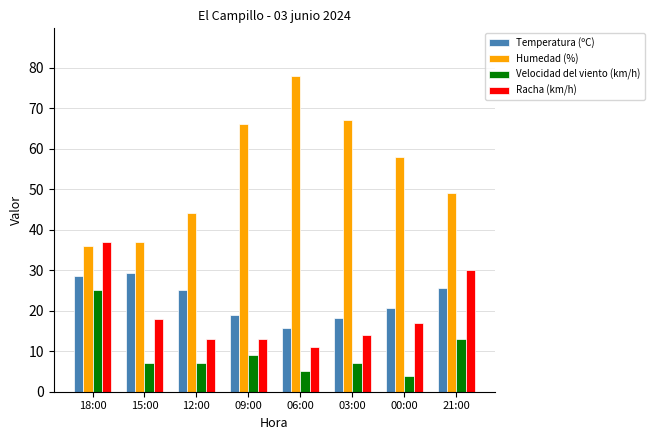

Reading left to right, transcribe all the data shown in this chart.

Temperatura (ºC): 28.6	29.2	25.0	18.9	15.8	18.2	20.6	25.6
Humedad (%): 36.0	37.0	44.0	66.0	78.0	67.0	58.0	49.0
Velocidad del viento (km/h): 25.0	7.0	7.0	9.0	5.0	7.0	4.0	13.0
Racha (km/h): 37.0	18.0	13.0	13.0	11.0	14.0	17.0	30.0